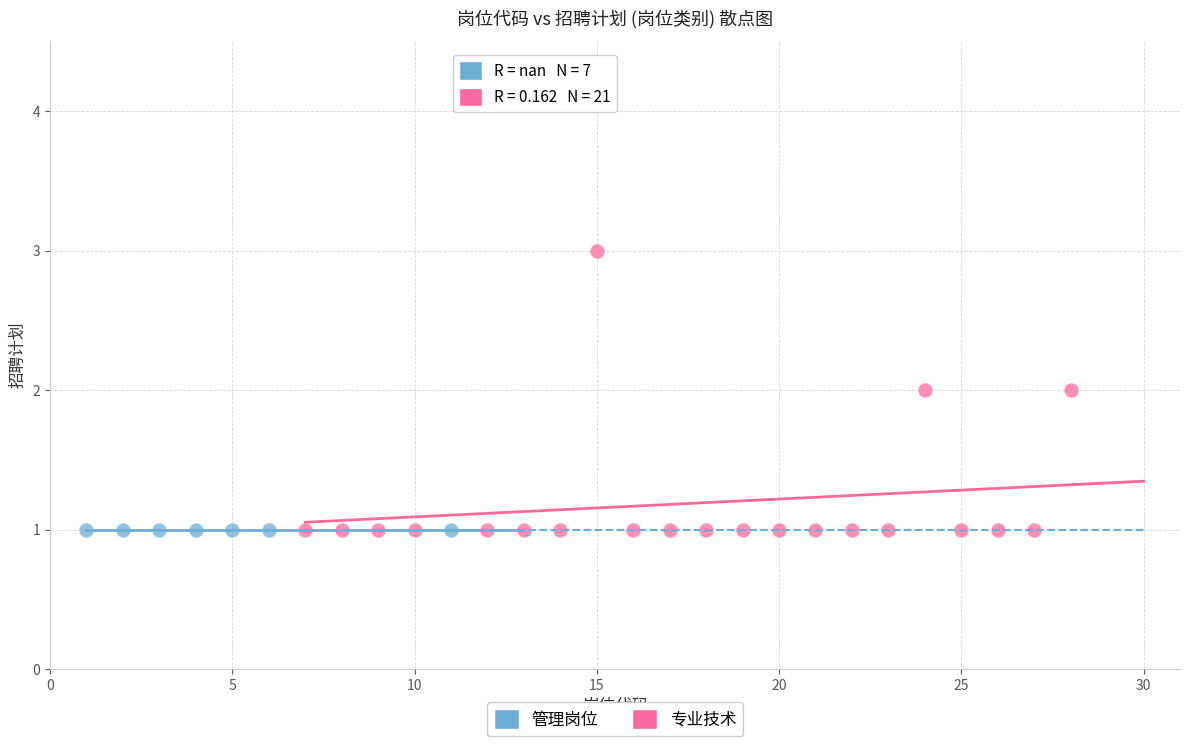

Which series contains the highest Y value?

专业技术